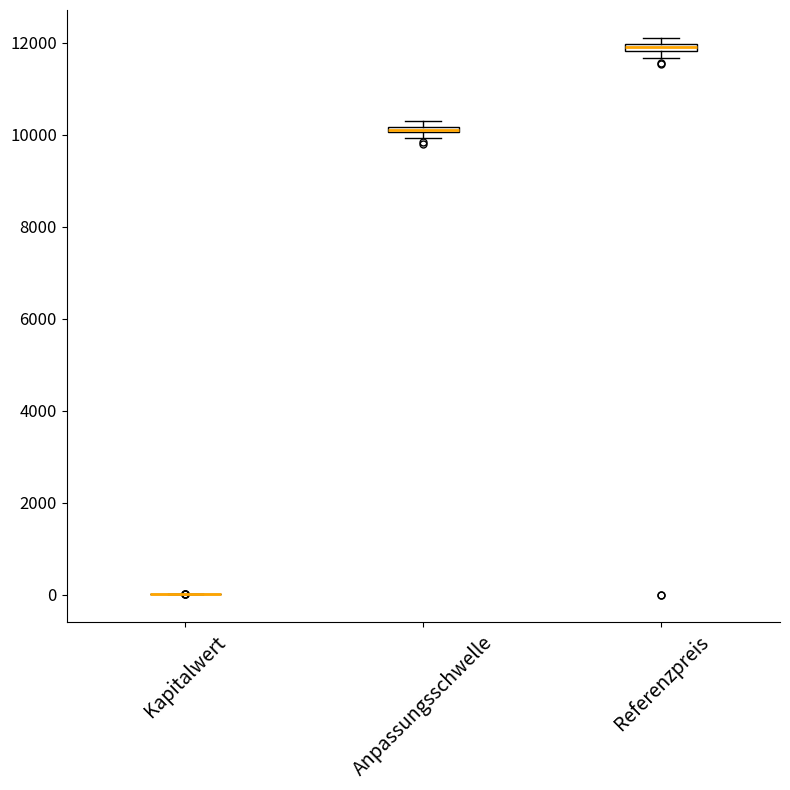

Where is the lower edge of the box for Referenzpreis on the y-axis? The values are not printed on the chart, so give them approximately, as read against the axis.

11800